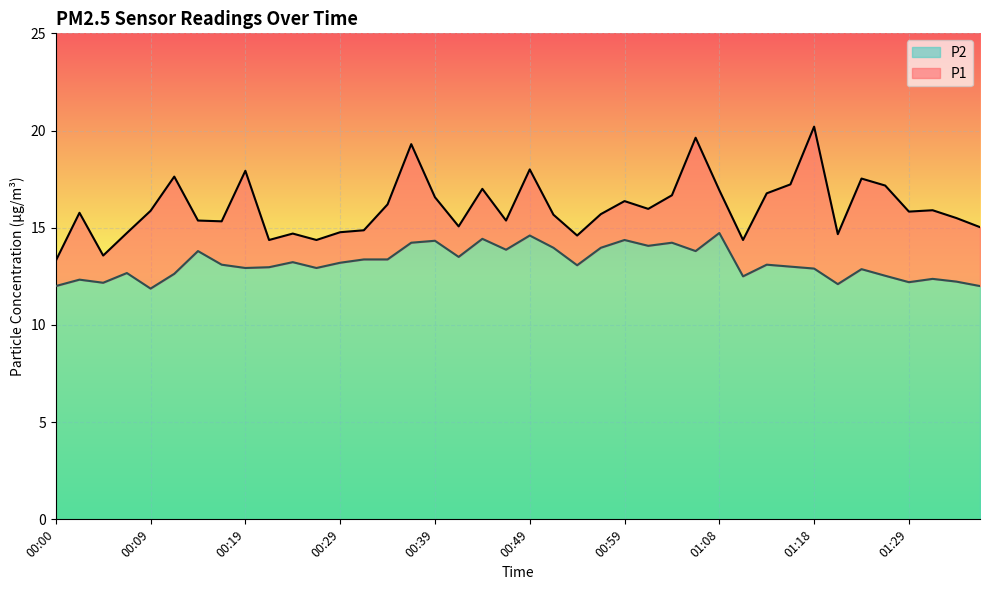

At which category is the sum across all series the highest?

01:18